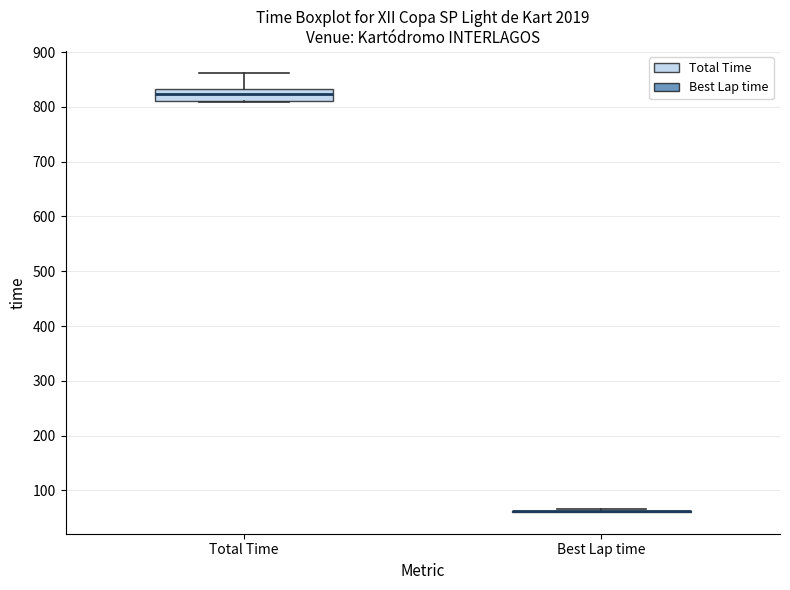

Comparing the boxes themselves (not the whiskers), which one is the tallest?

Total Time